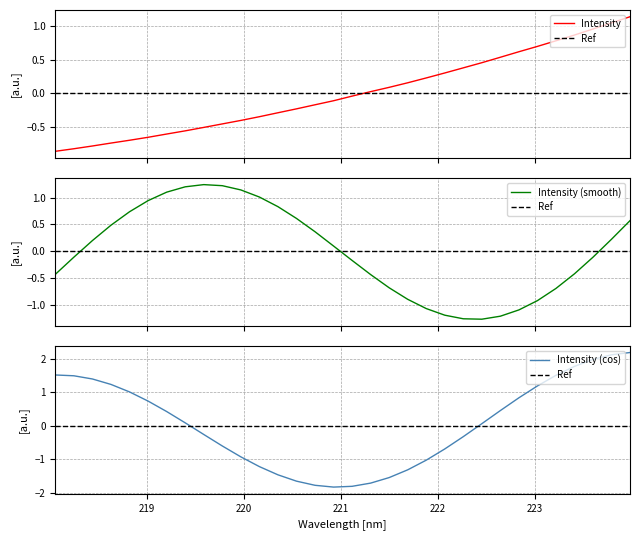

The Intensity (smooth) series shows -0.7 at 25. True or false?

False